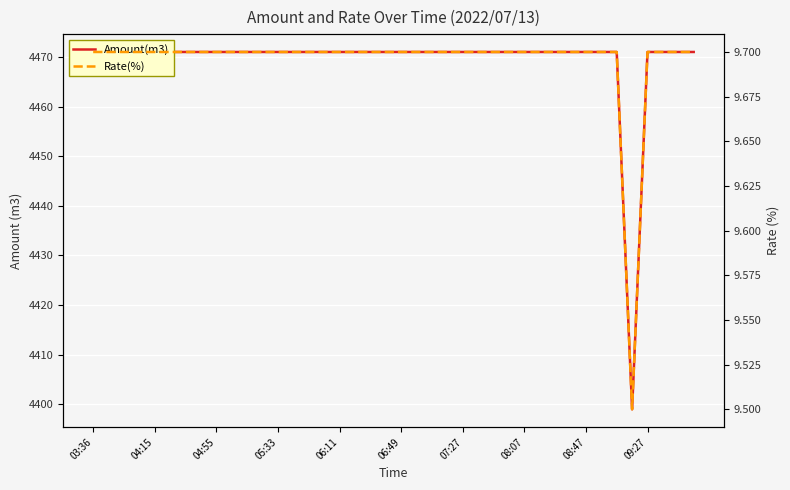

What is the difference between the highest and lowest values at 17?

4461.3